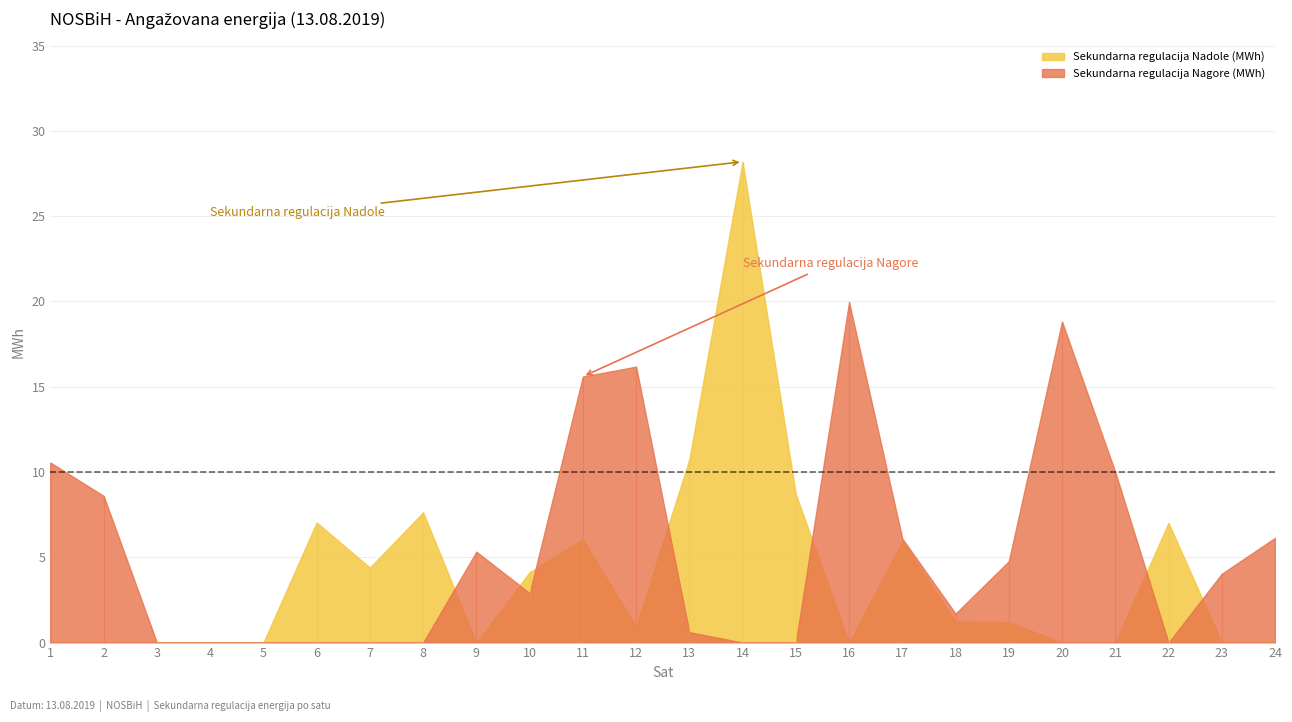

Read the Sekundarna regulacija Nagore (MWh) value at 16.

20.0